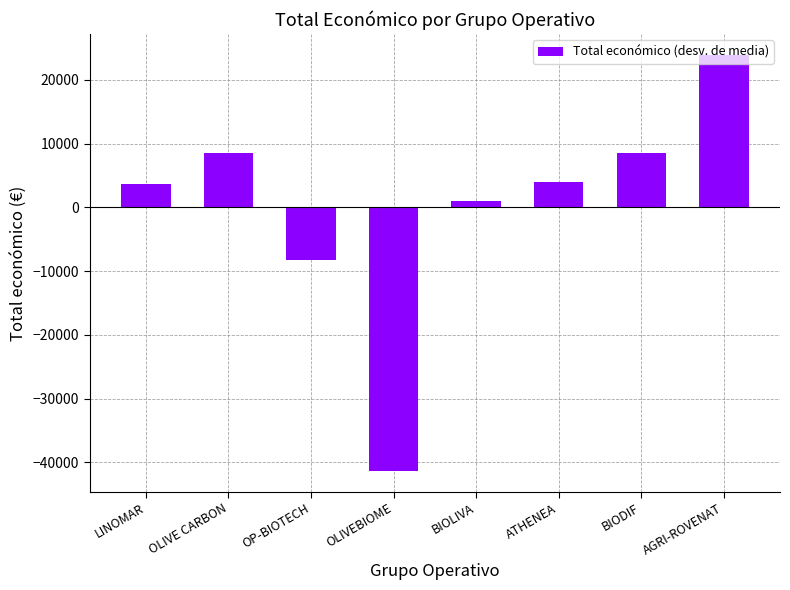

Count the number of data series in this chart.

1